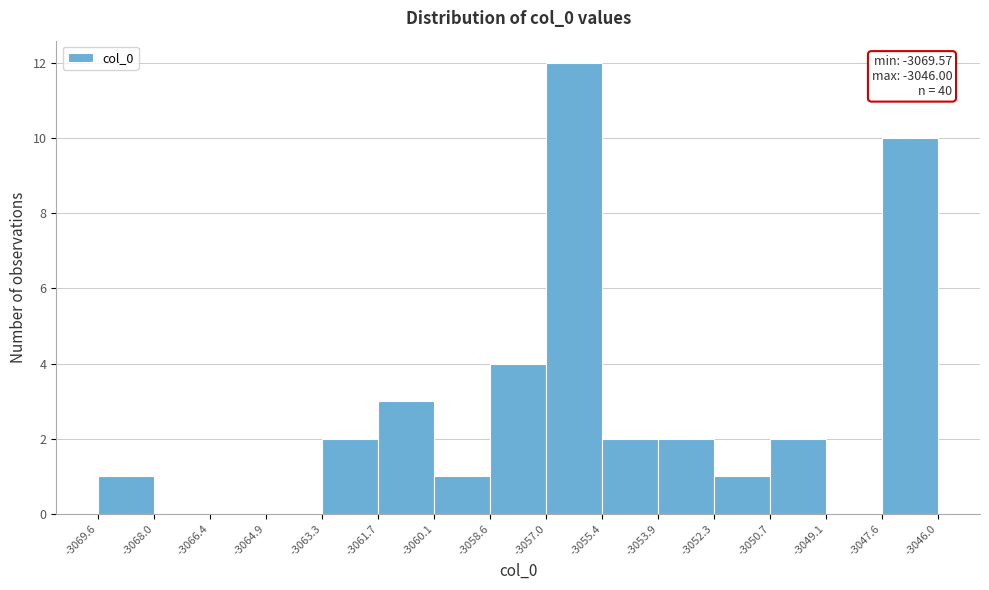

Over which range of the x-axis is the bar tallest?

-3057.0 to -3055.4